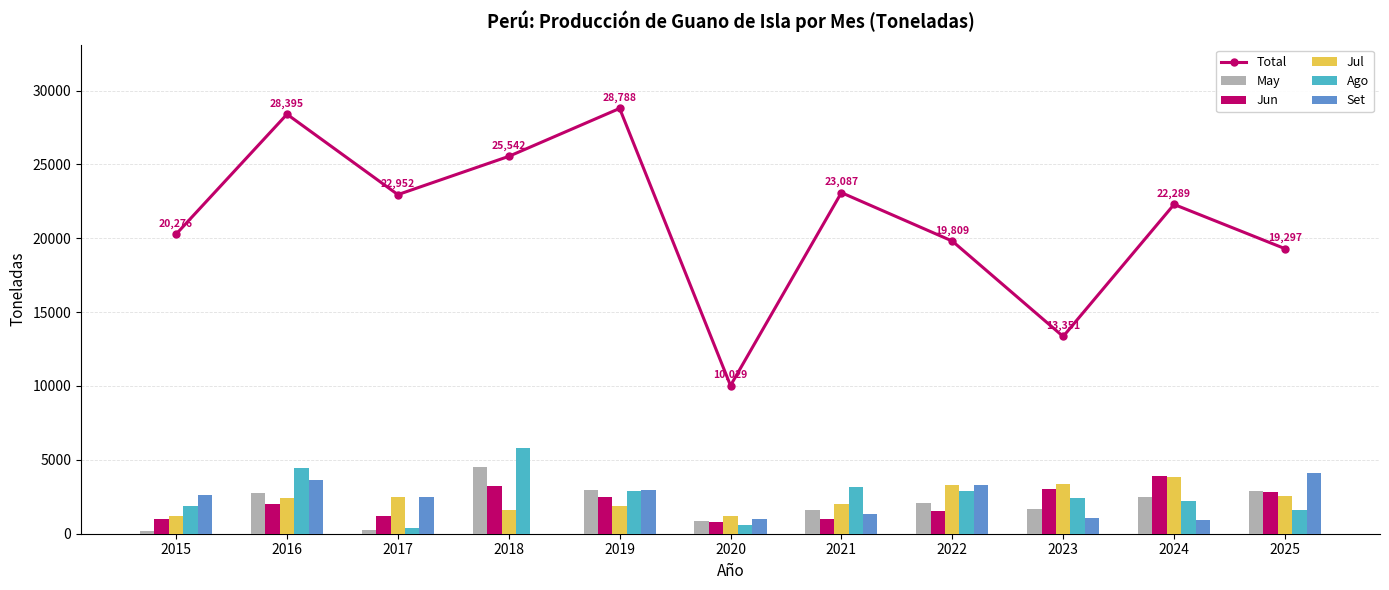

What is the sum of the Jul values at 2017 and 2015?

3725.1